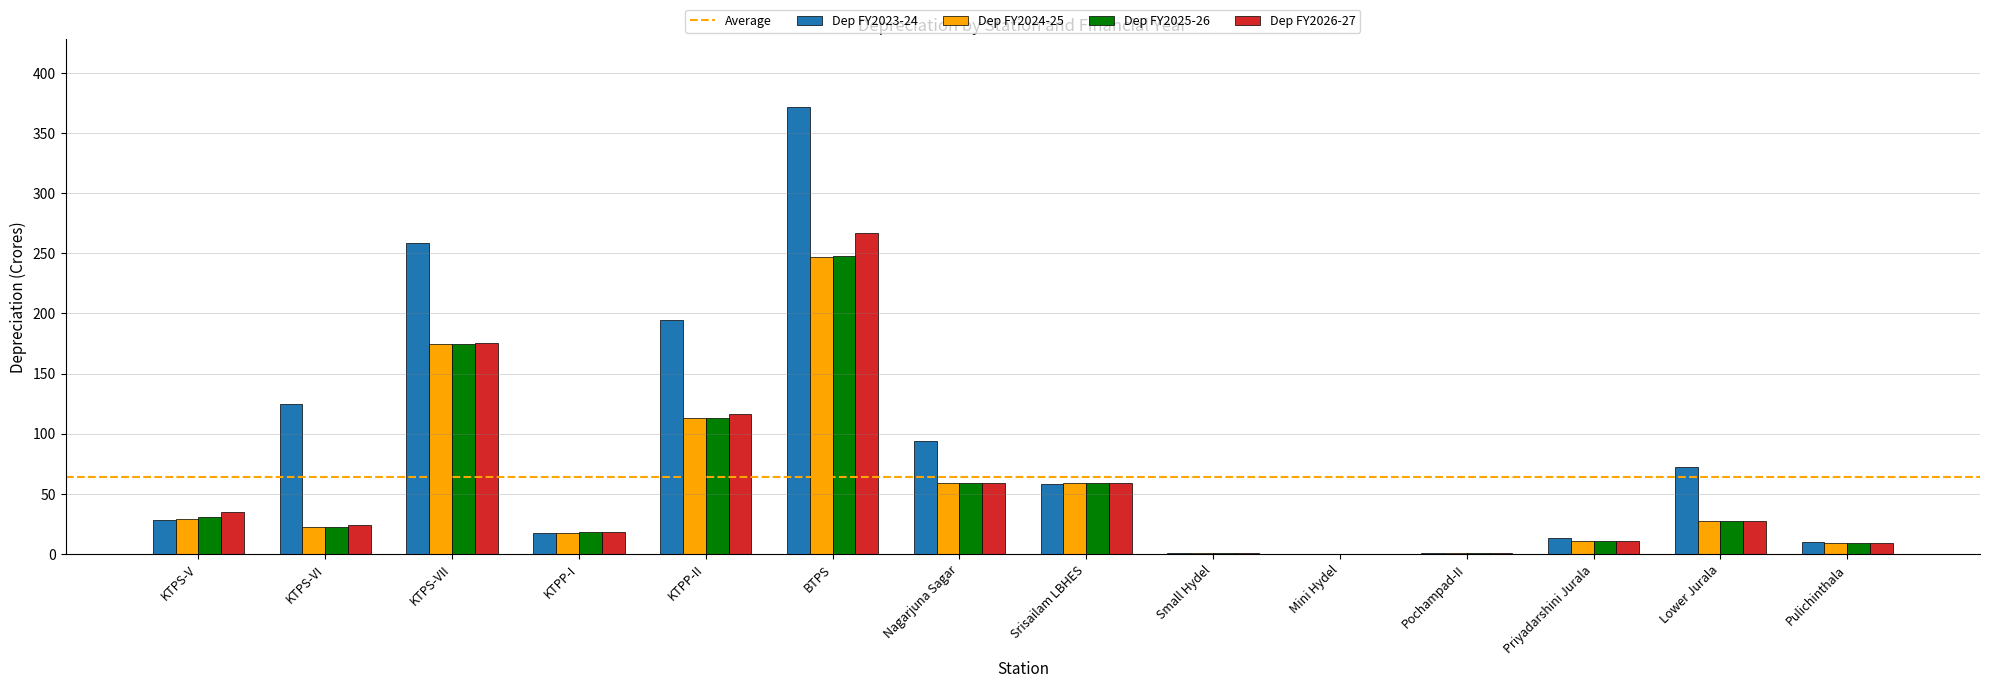

Which series changed the most between KTPS-VII and BTPS?

Dep FY2023-24